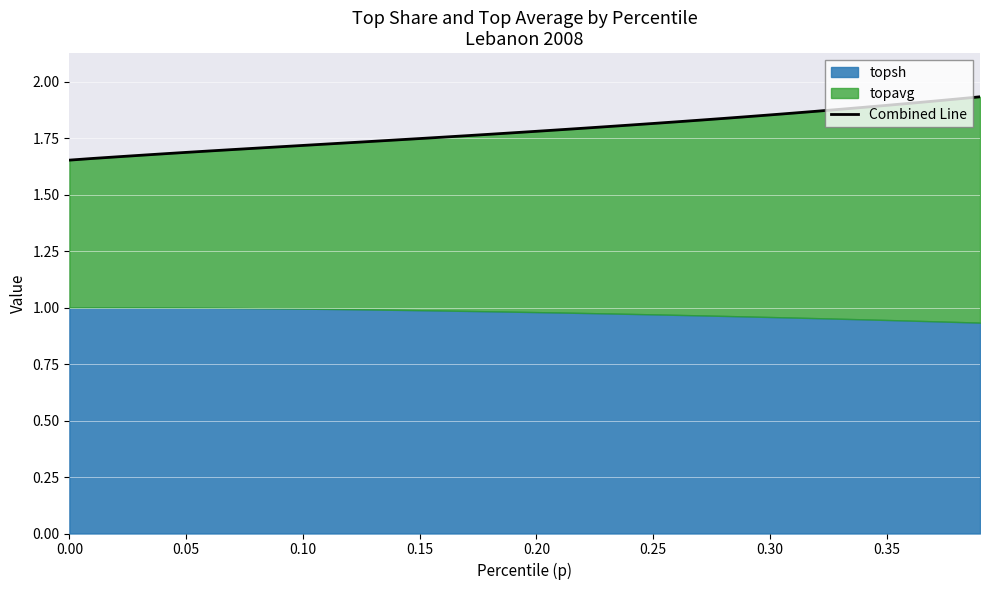

How many lines are shown in the chart?

1